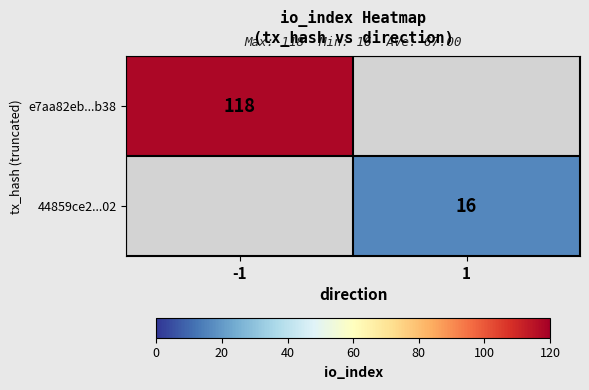

The 44859ce2...02 series shows 16 at 1. True or false?

True